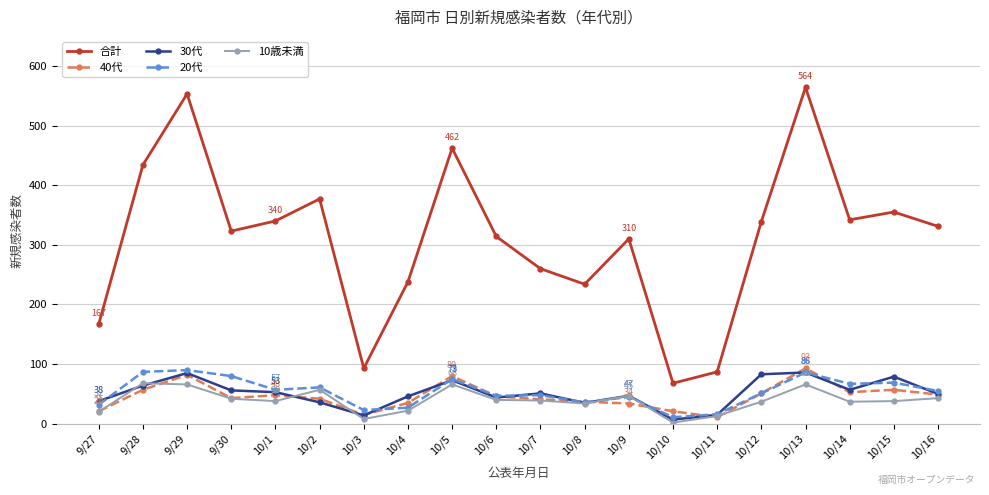

True or false: 合計 has a value of 41 at 10/3.

False